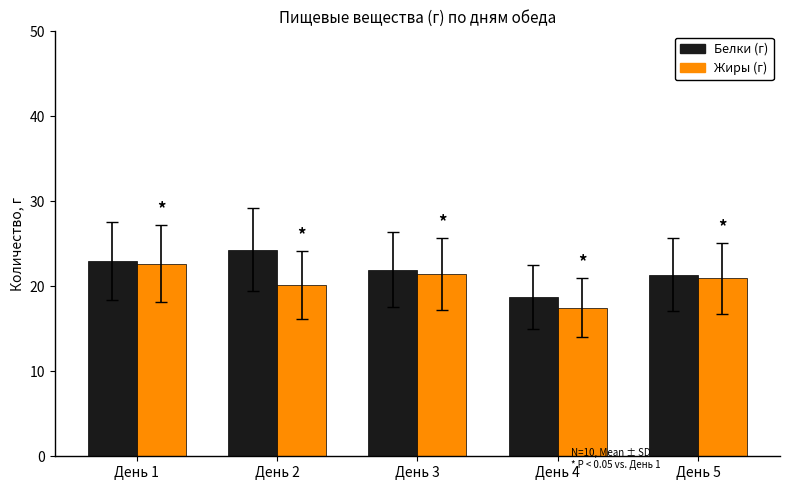

Does the chart contain stacked bars?

No